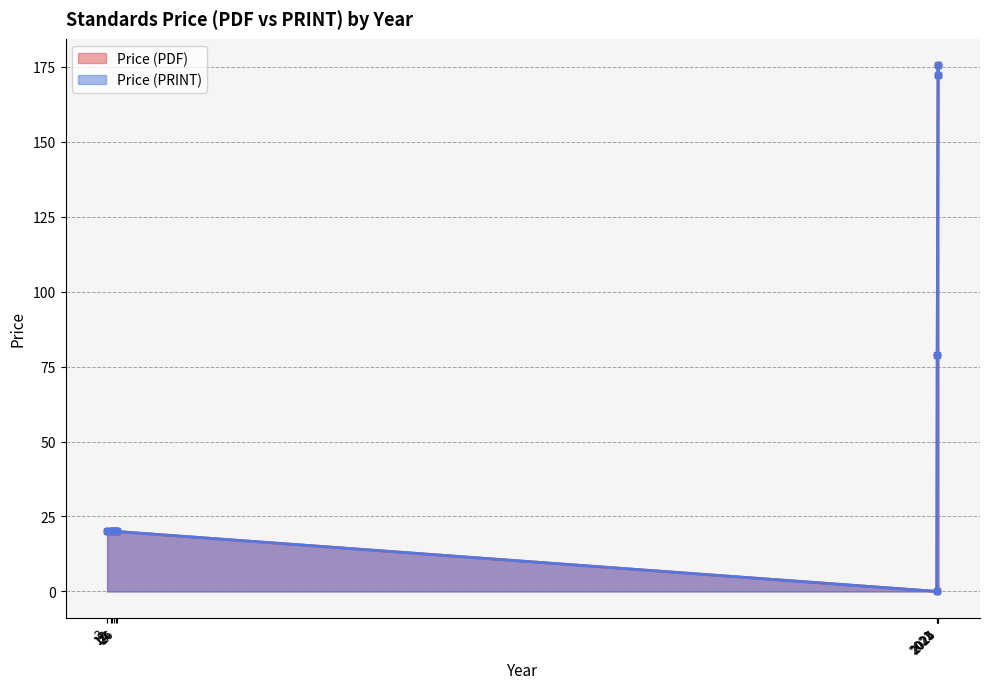

The value of Price (PRINT) at 13 is 33.0. True or false?

False